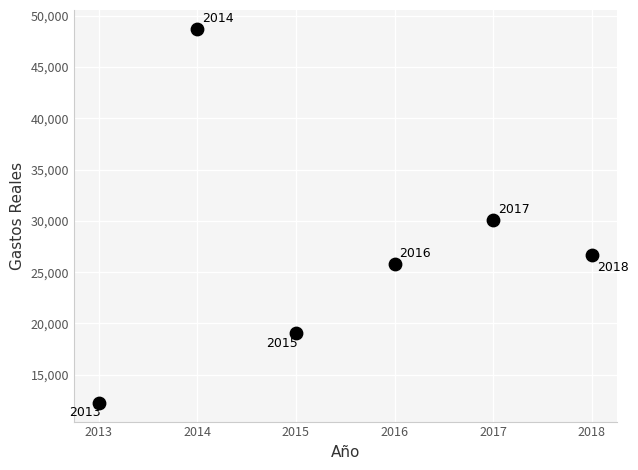

What is the range of X values (max minus min)?

5.0